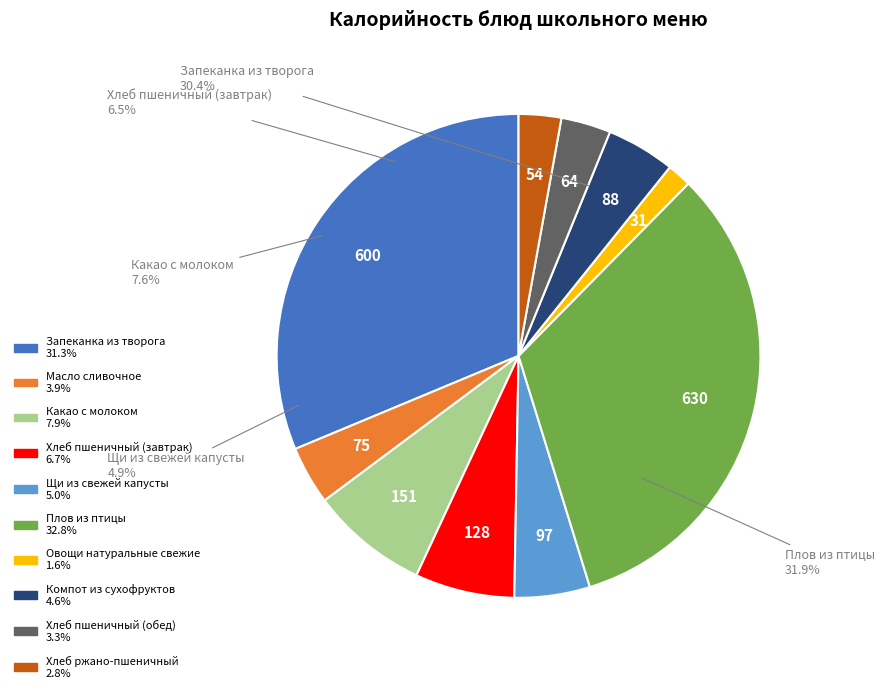

Does Масло сливочное represent more than half of the total?

No